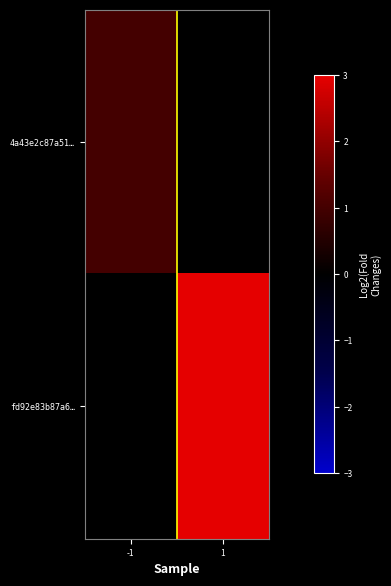

List the series in order of their overall mean, lowest first.

4a43e2c87a51…, fd92e83b87a6…